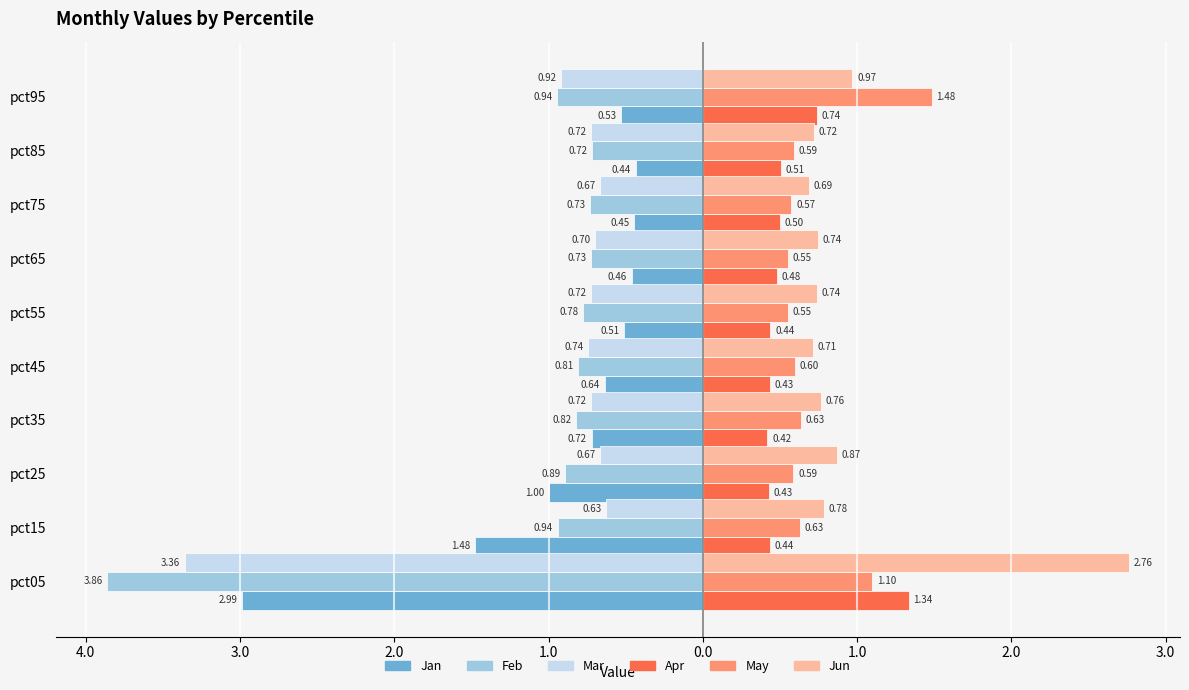

What are all the series names shown in the legend?

Jan, Feb, Mar, Apr, May, Jun